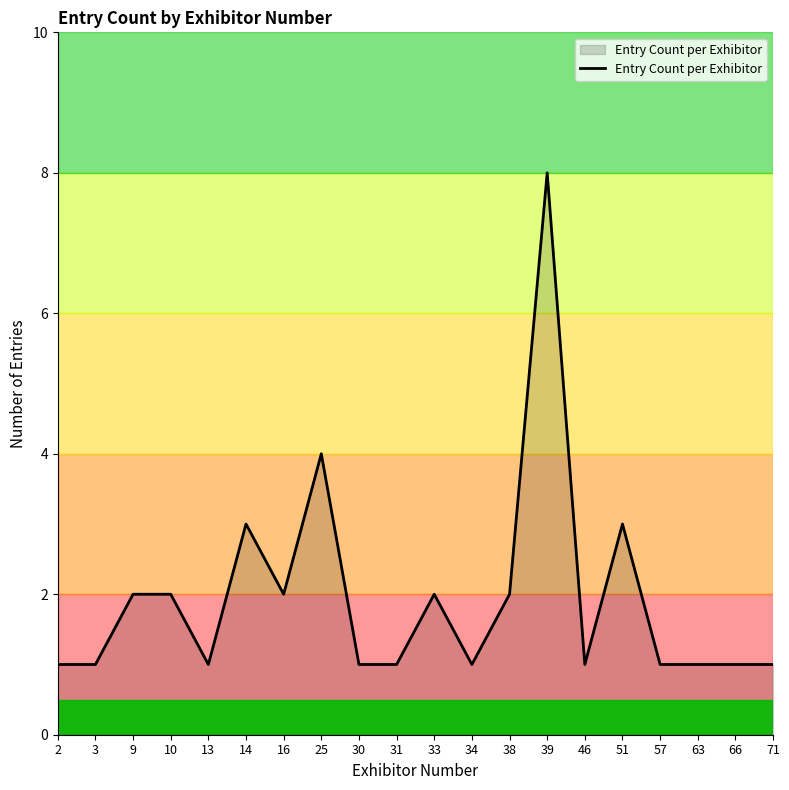

Is it true that the value at 2 is 1?

True